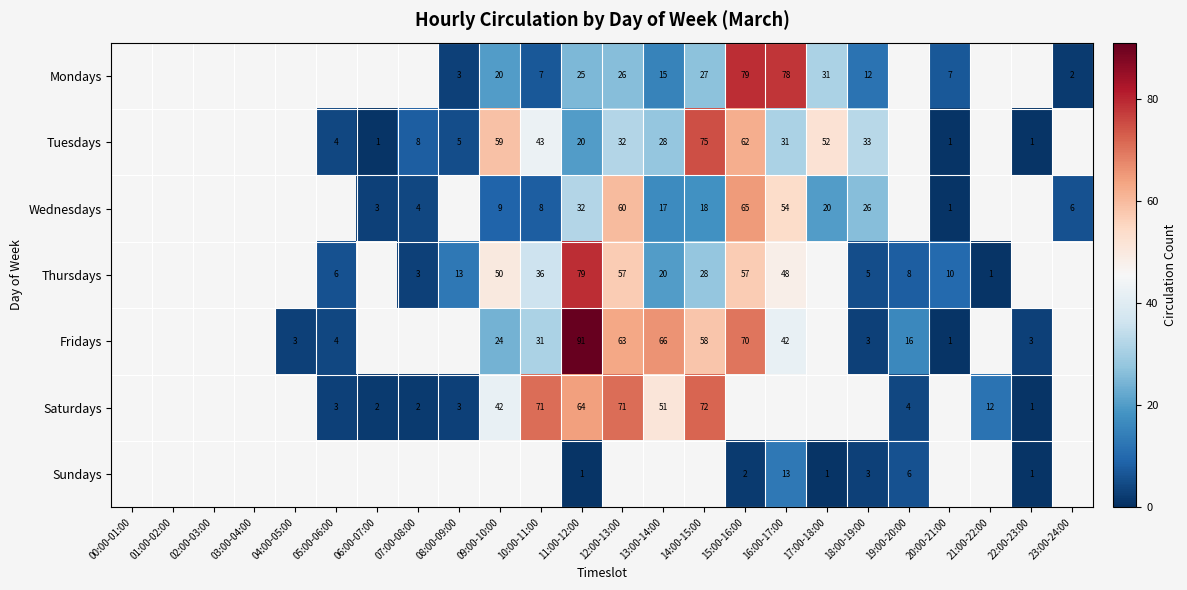

The Fridays series shows 4 at 05:00-06:00. True or false?

True